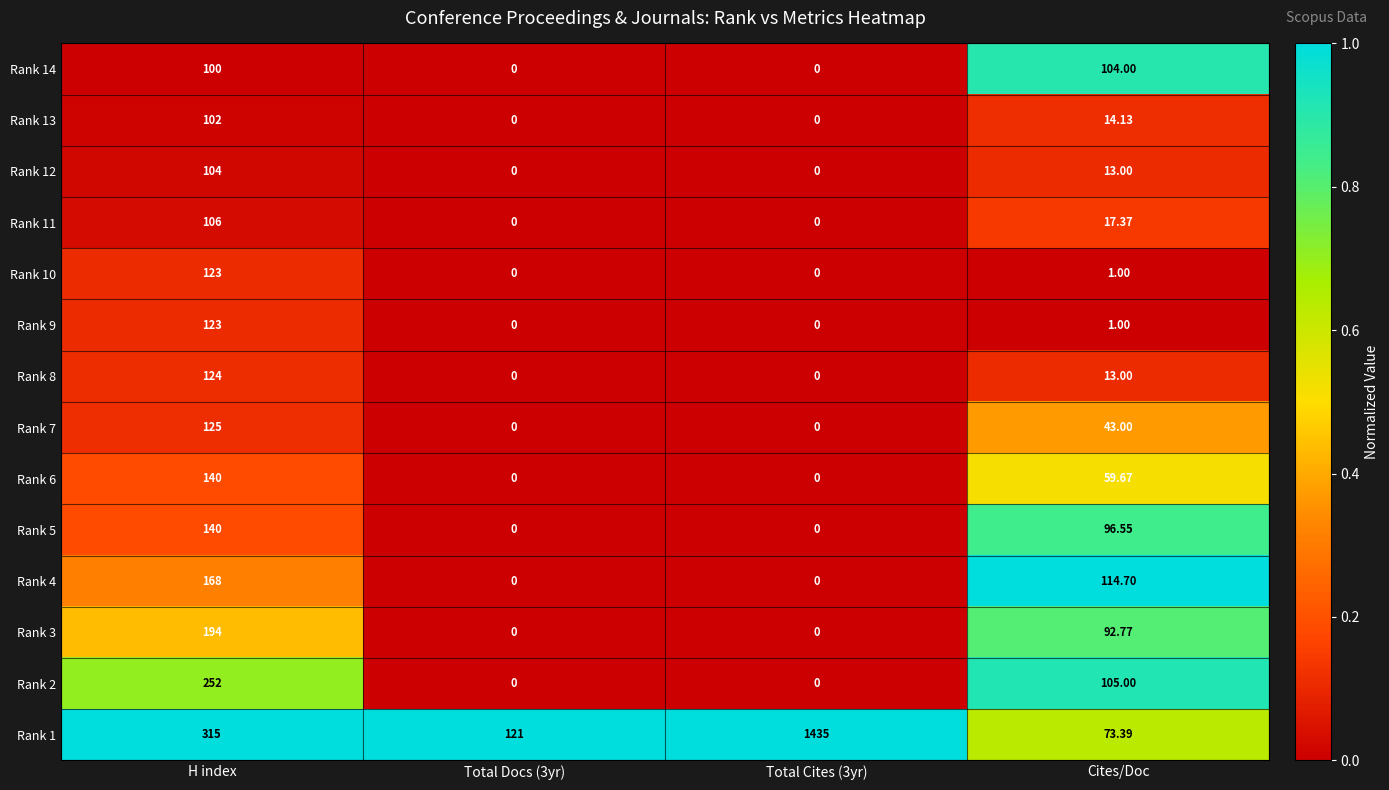

At which label is Rank 1 closest to 754?

H index